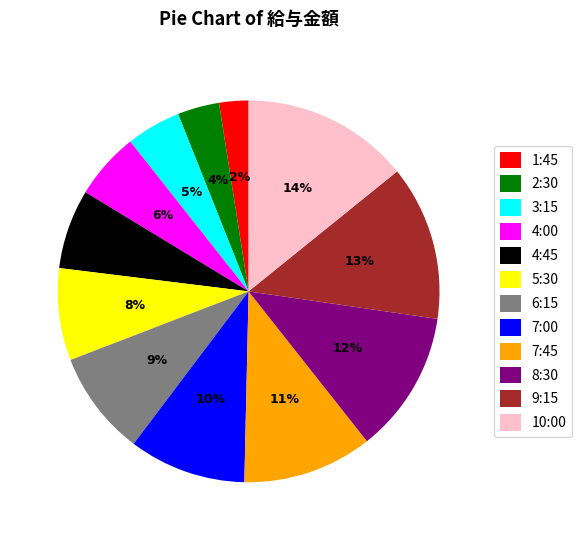

What percentage is the 5:30 slice, to the nearest percent?

8%